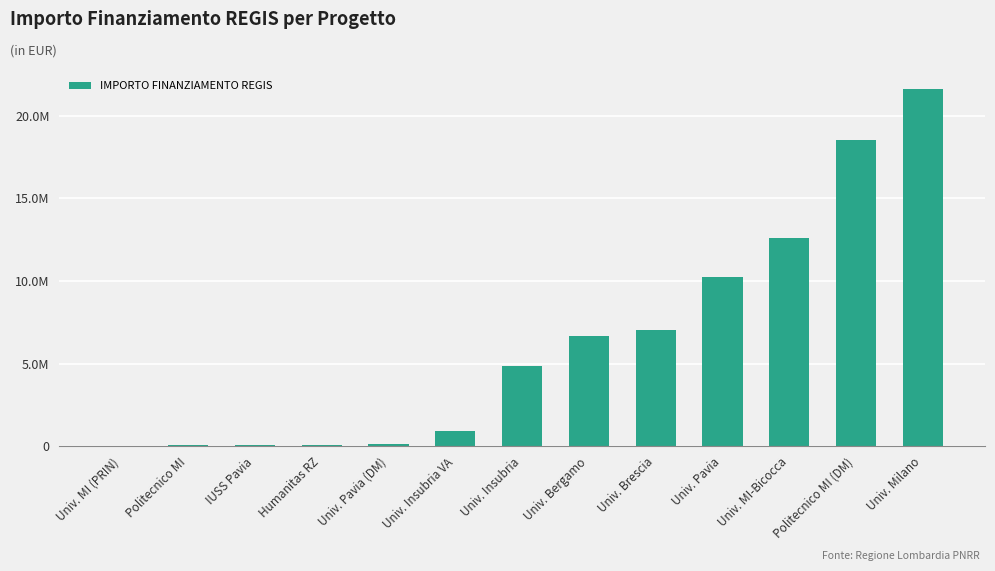

Are the bars horizontal?

No